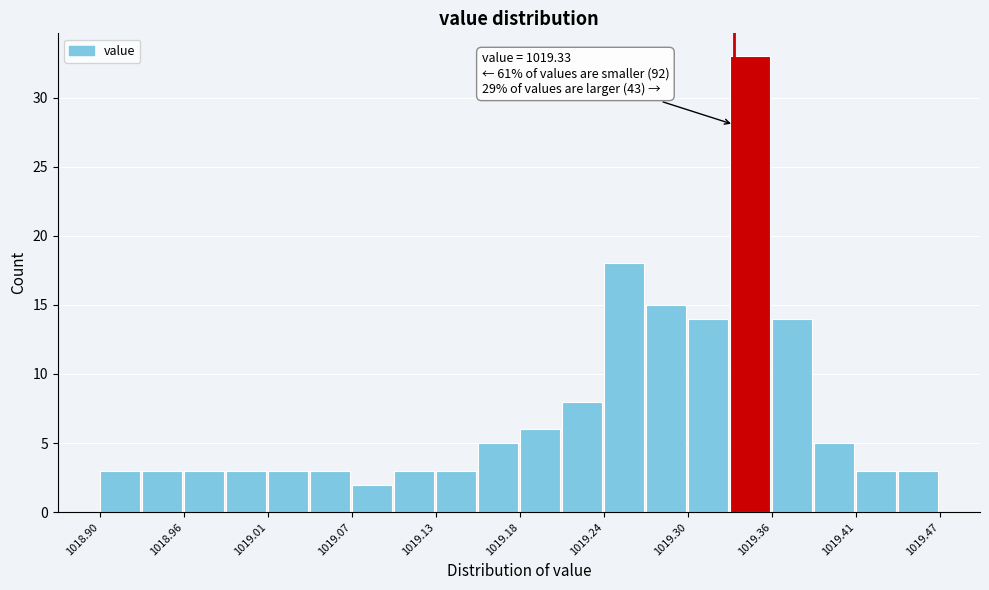

Read against the x-axis, roughly where is the centre of the tallest bar?

1019.34